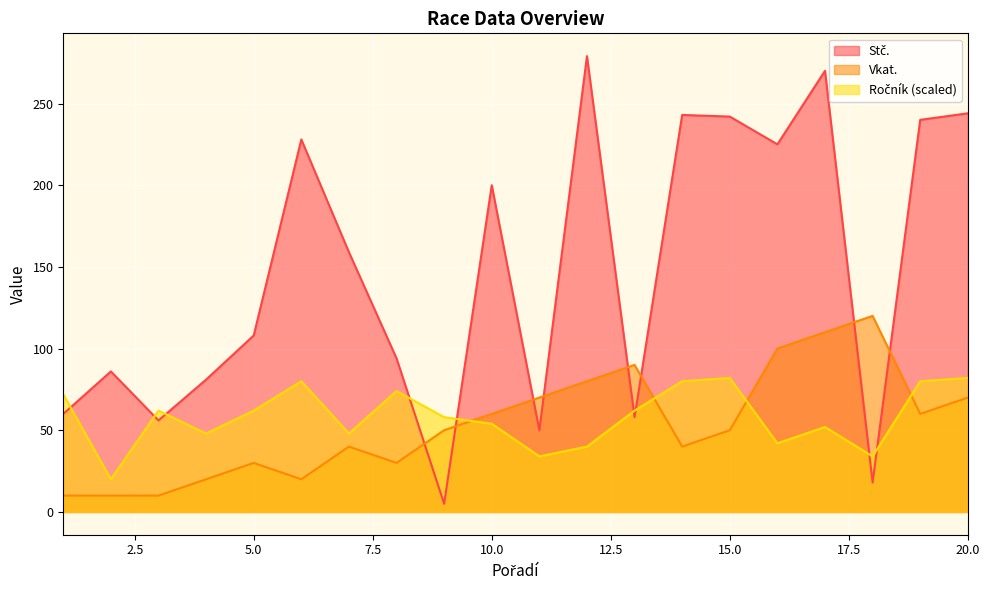

Between which two adjacent categories do Ročník and Vkat. first intersect?

9 and 10